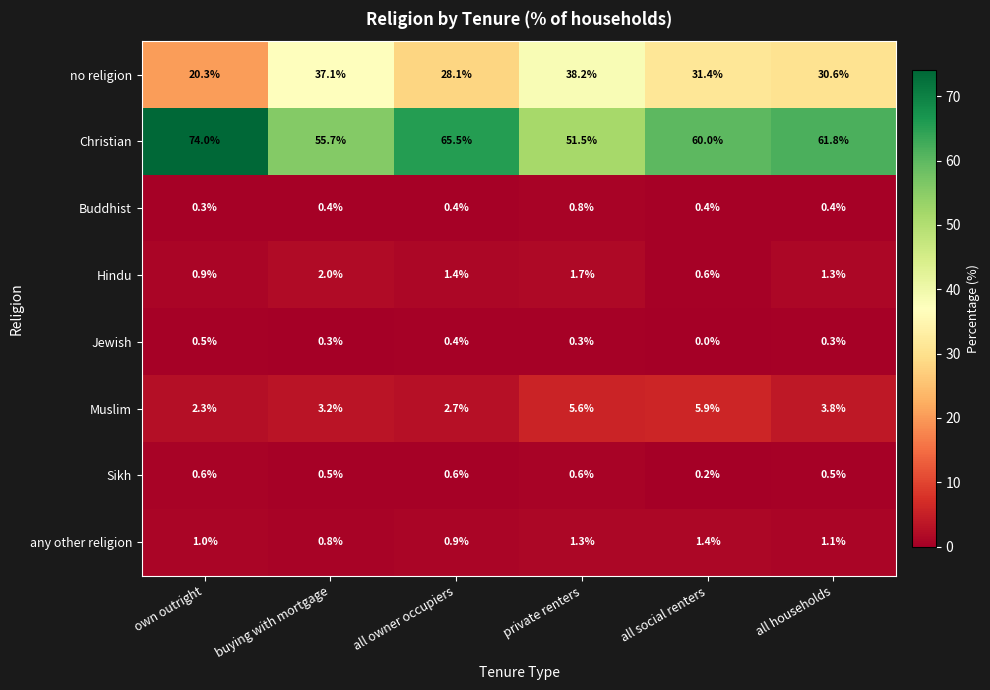

Which series changed the most between own outright and all owner occupiers?

Christian